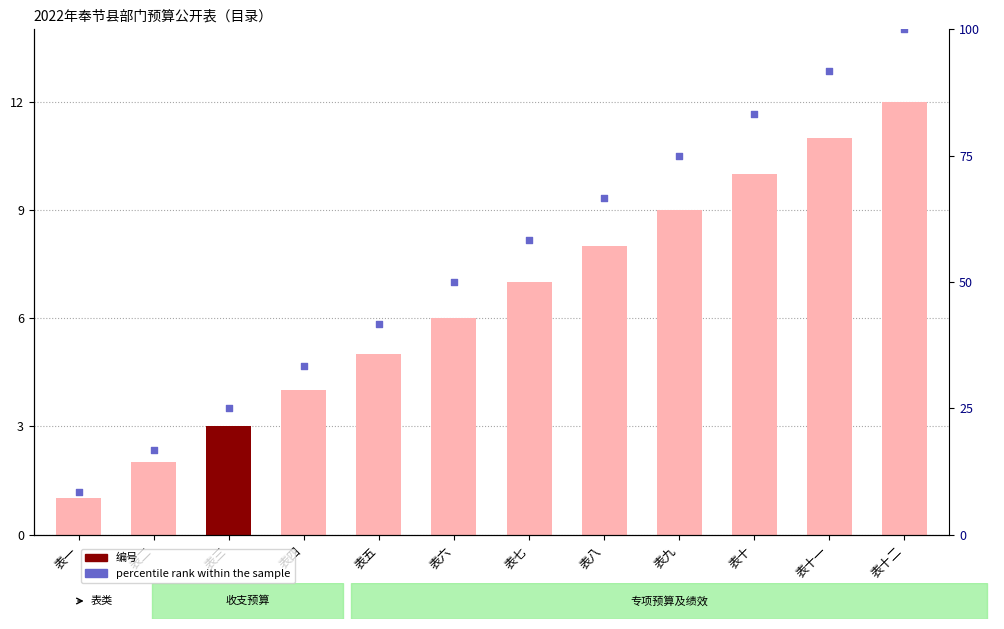

Which series reaches the maximum Y coordinate?

percentile rank within the sample